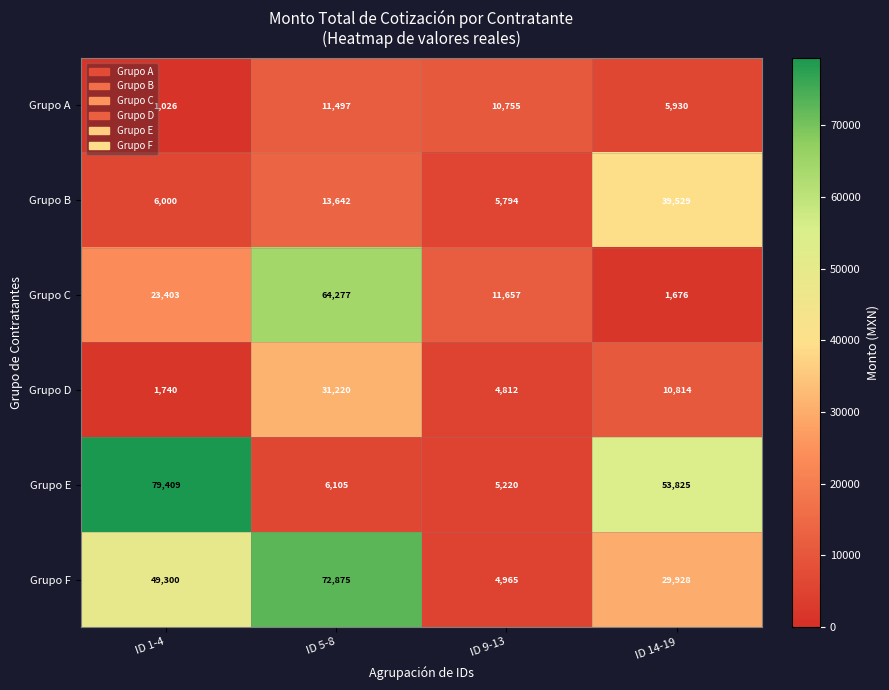

What is the sum of the Grupo D values at ID 5-8 and ID 1-4?

32960